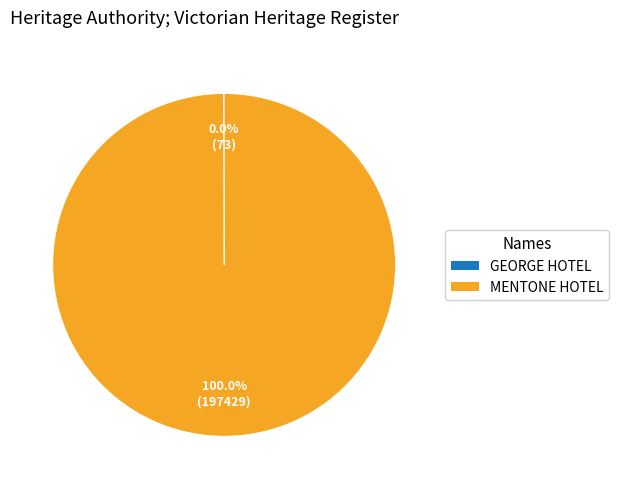

What is the largest slice in the pie chart?

MENTONE HOTEL